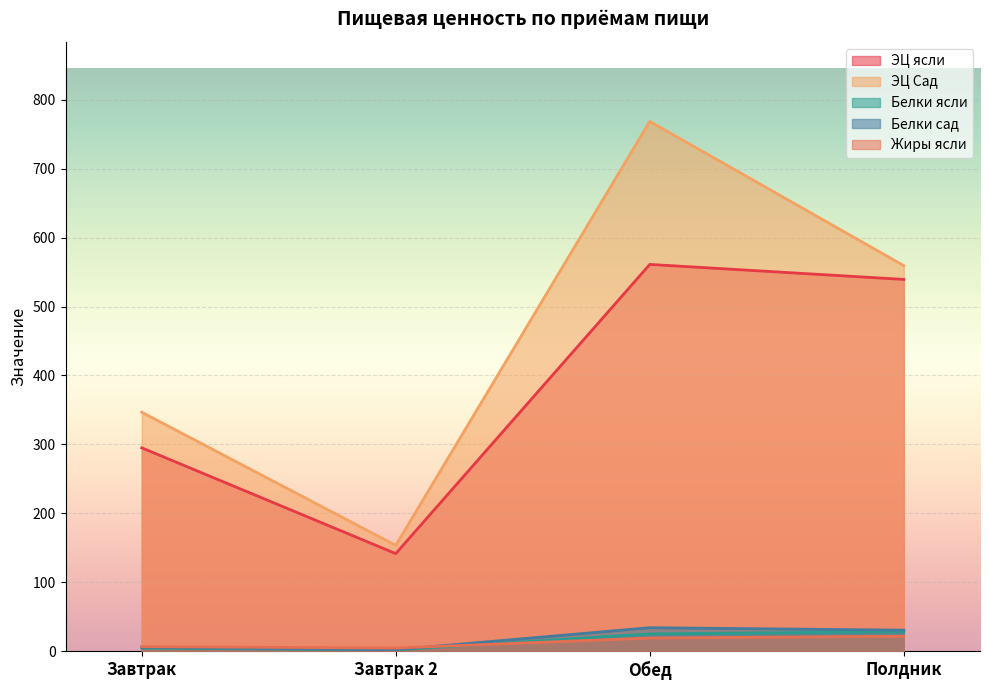

What is the average value of the Белки сад series?

18.0